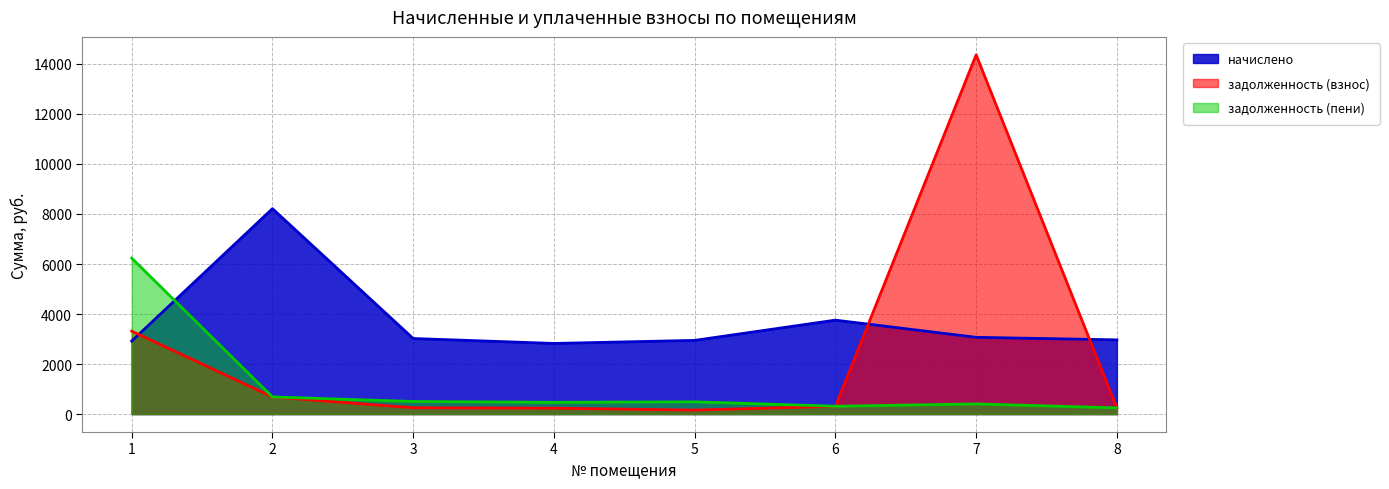

What is the spread (max minus min) of values at 7?

13955.9